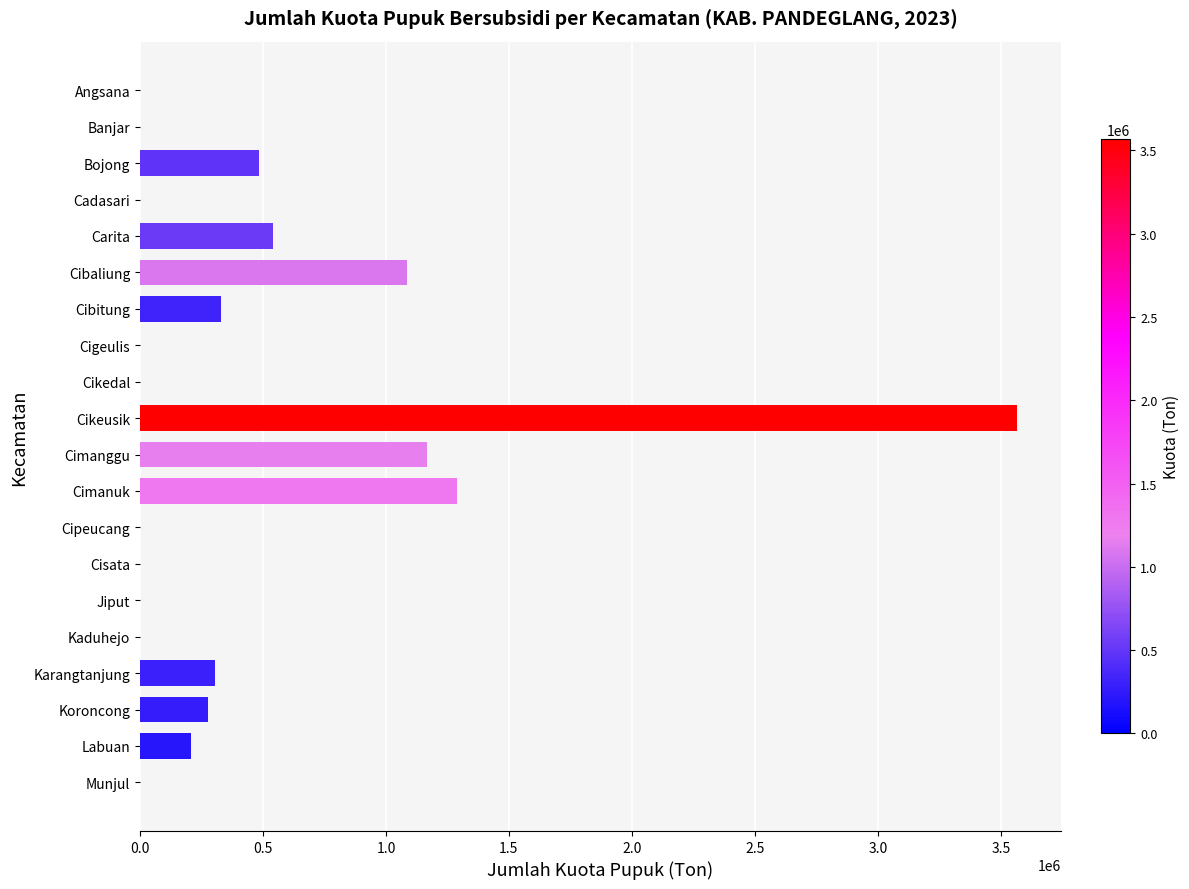

Is it true that the value at Cikeusik is 2205467.2?

False